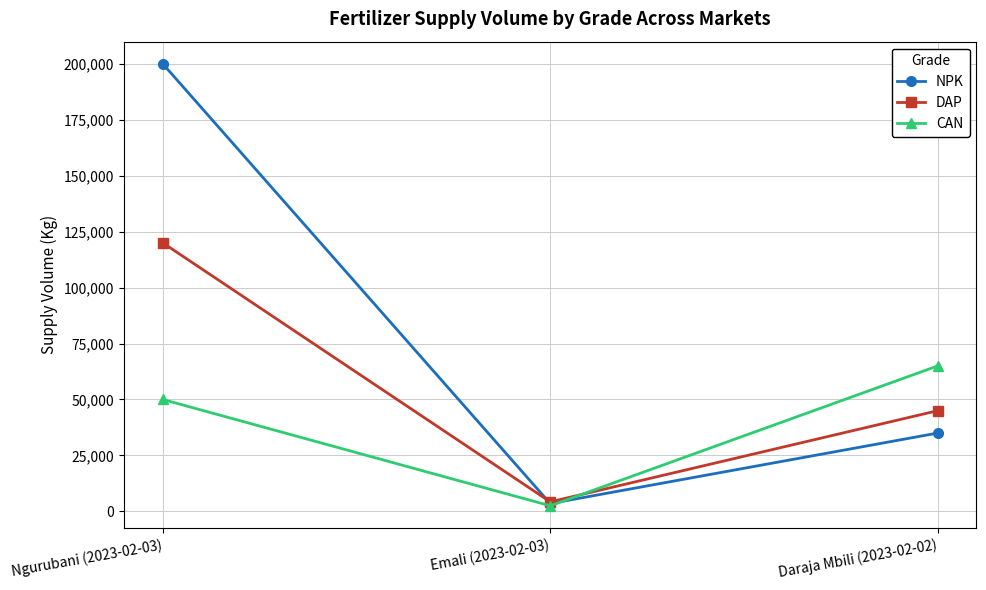

What value does the DAP series have at Ngurubani (2023-02-03)?

120000